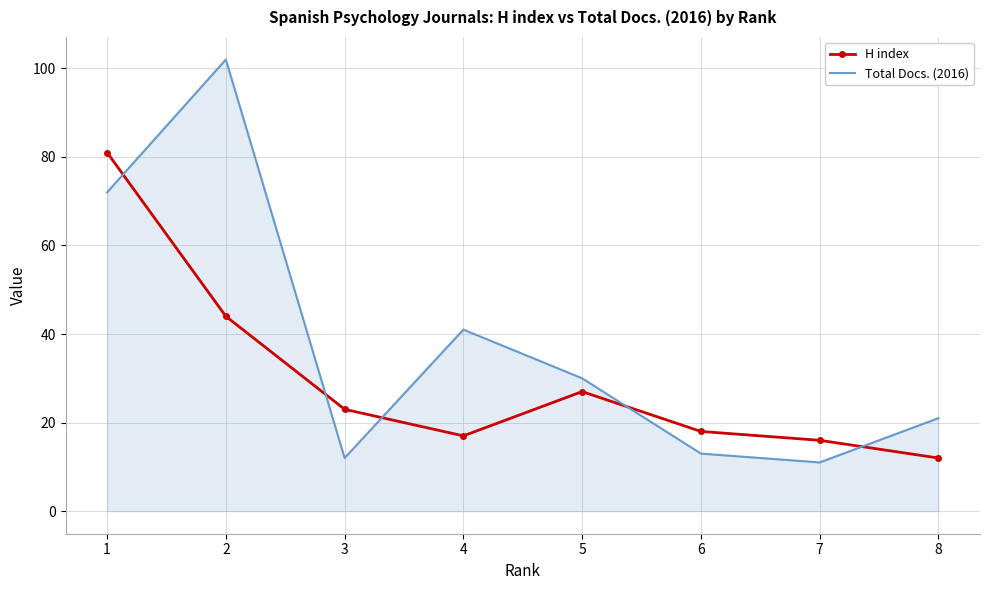

Rank the series by their average value, from lowest to highest.

H index, Total Docs. (2016)